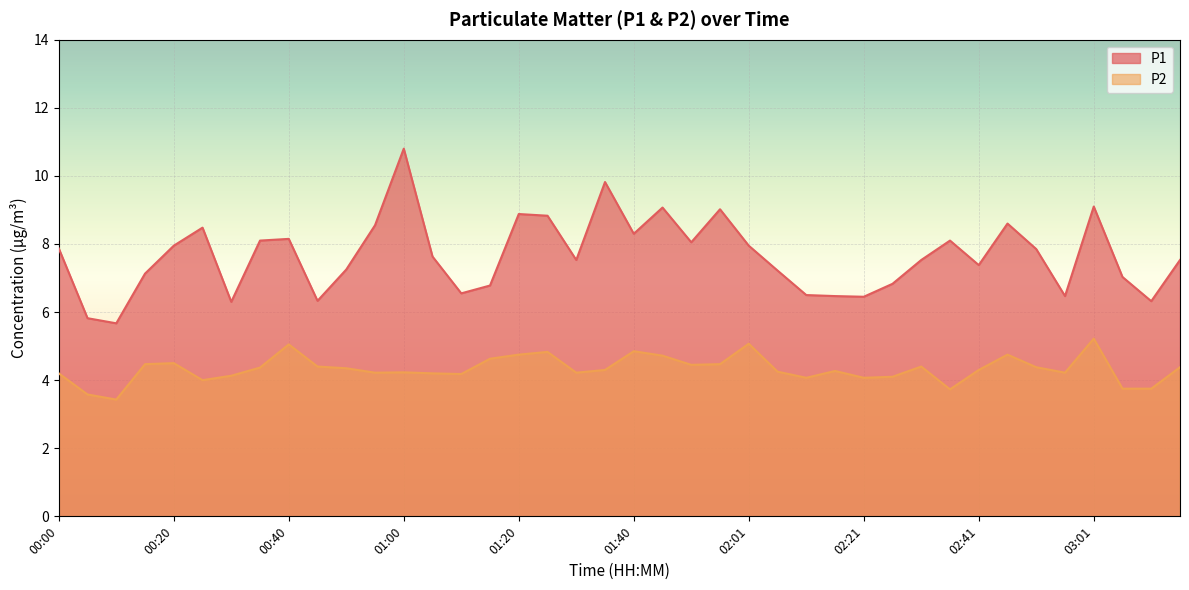

At which label does P2 first exceed 4?

00:00